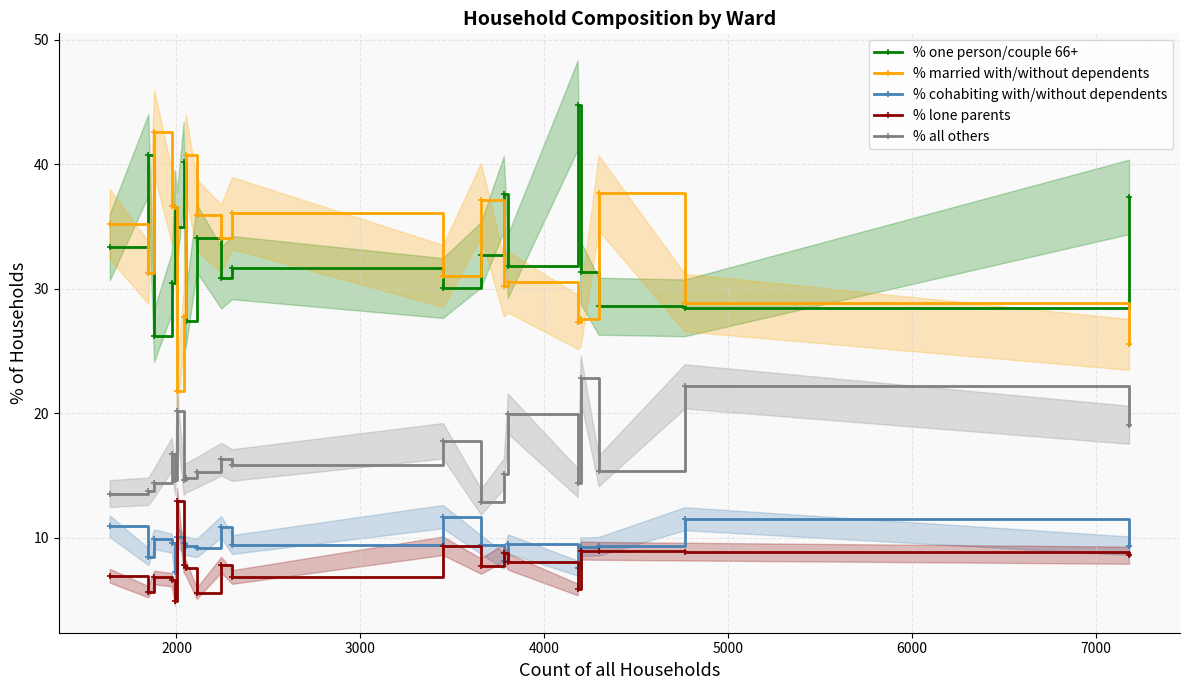

True or false: % one person/couple 66+ and % lone parents cross at least once.

False